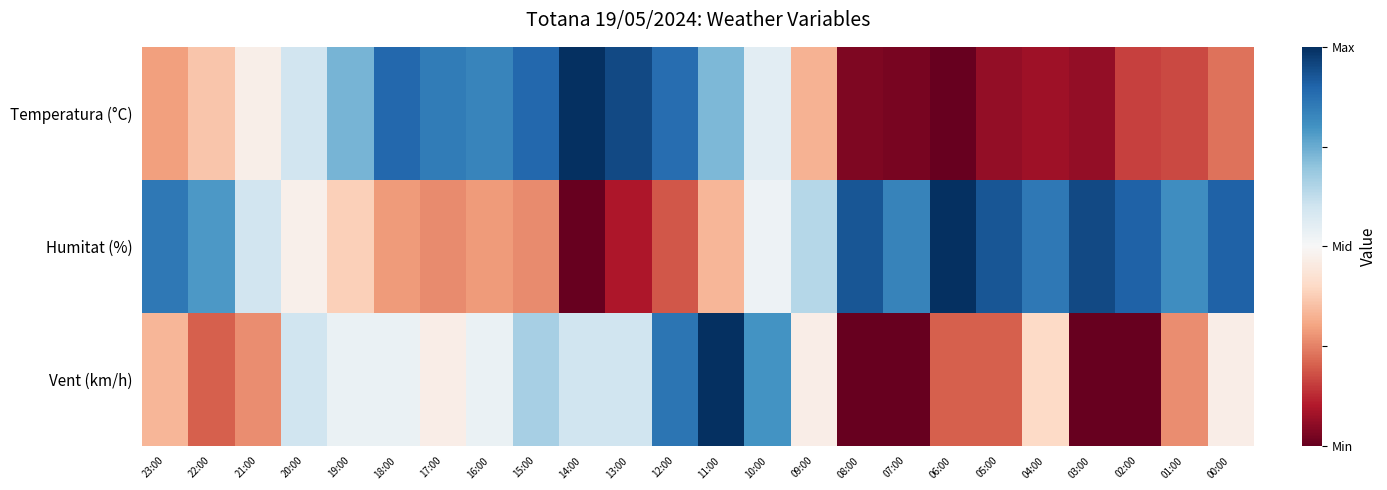

At 14:00, list the series in order from largest to smallest.

Temperatura (°C), Vent (km/h), Humitat (%)